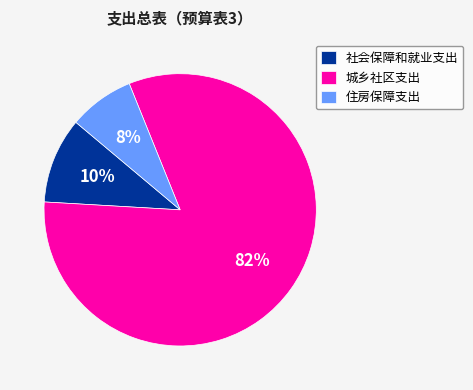

What is the majority slice?

城乡社区支出